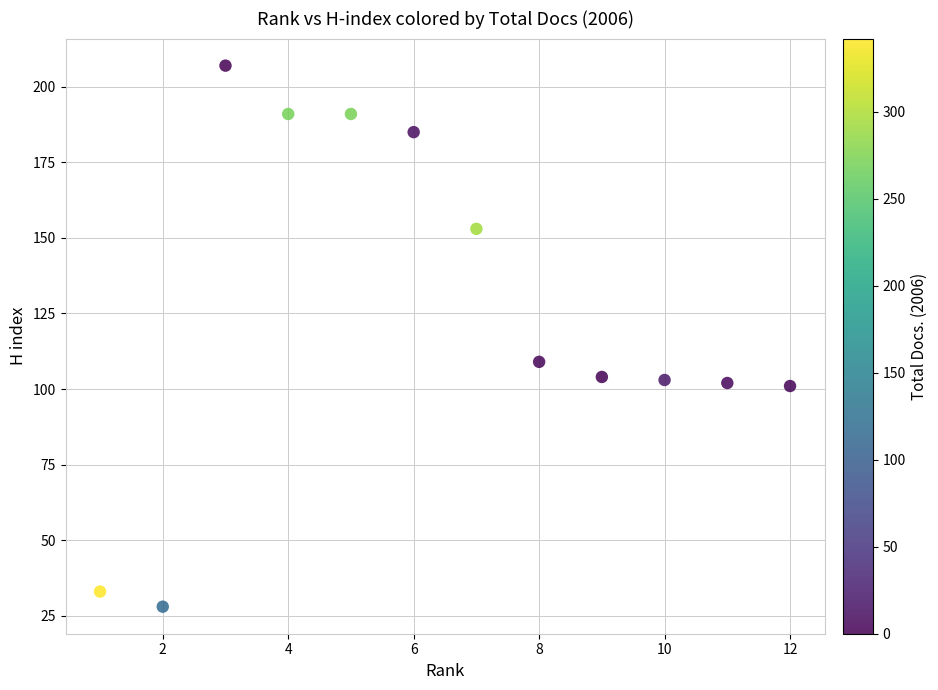

What is the range of X values (max minus min)?

11